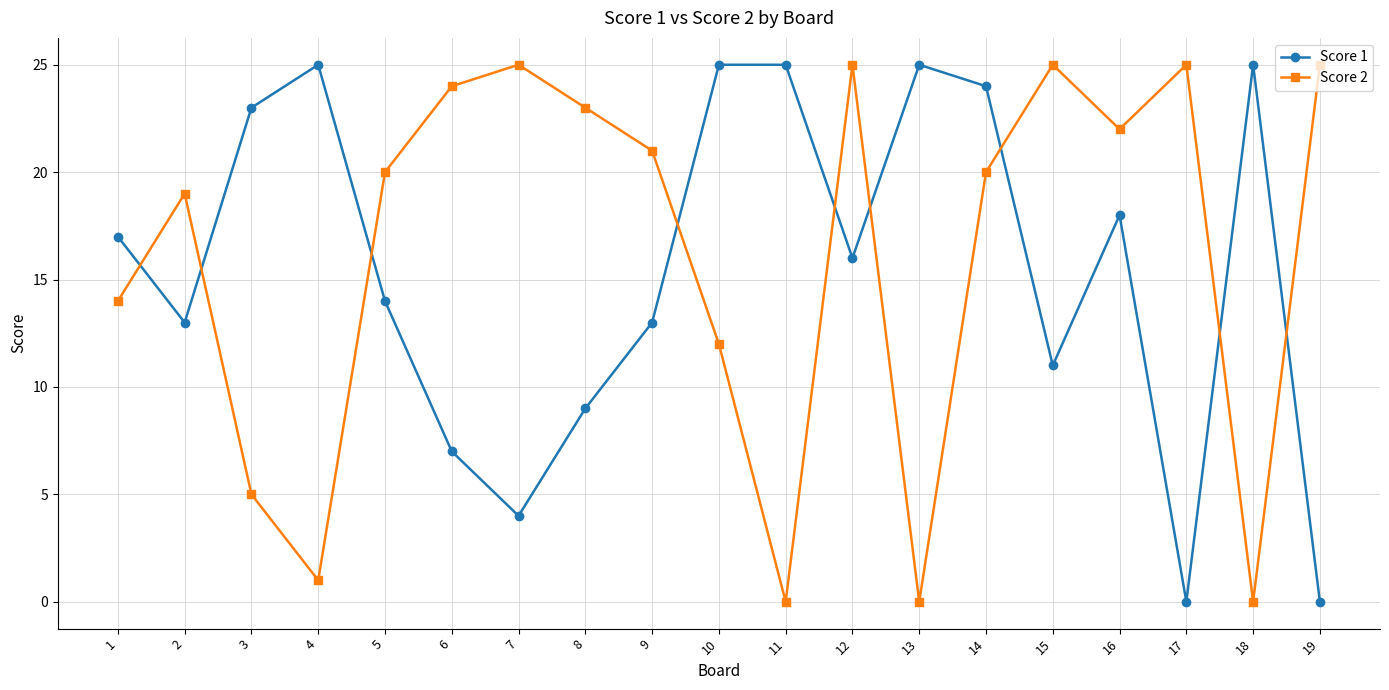

At which category is the sum across all series the highest?

14